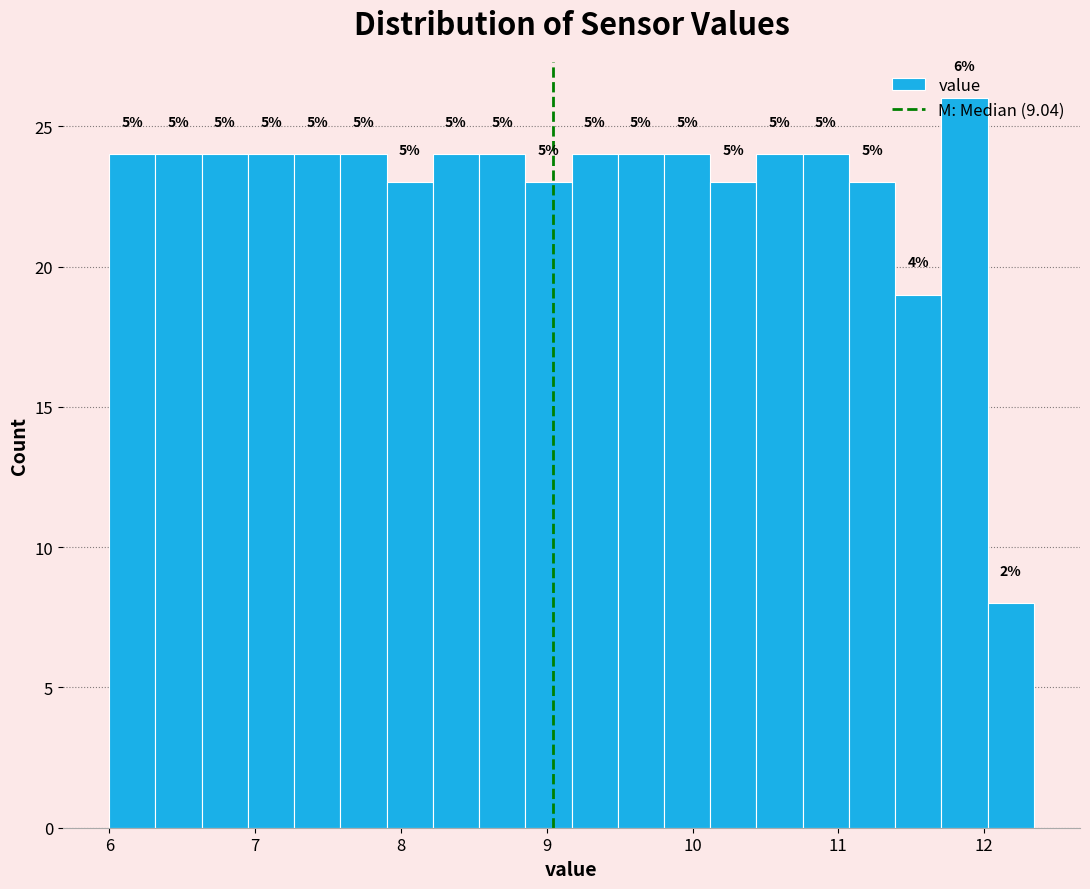

Around what value on the x-axis is the tallest bar? Give the approximate position of its centre, as read against the axis.

11.9